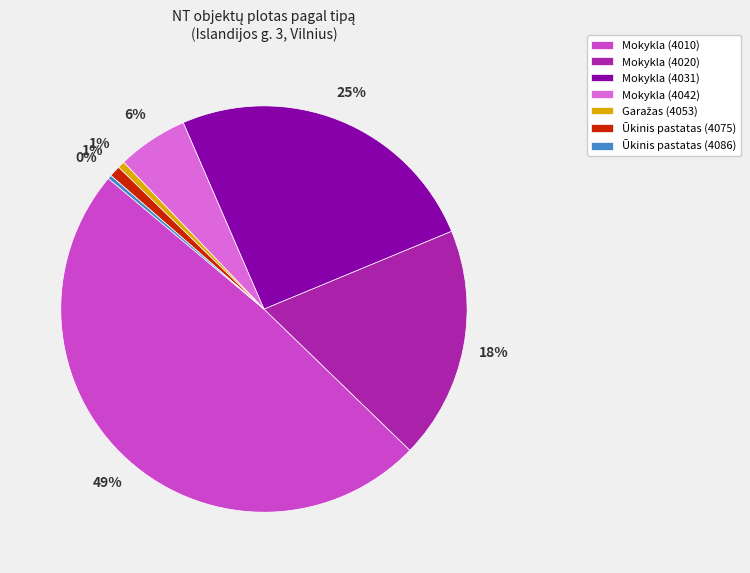

Which has a higher value, Mokykla (4042) or Ūkinis pastatas (4086)?

Mokykla (4042)